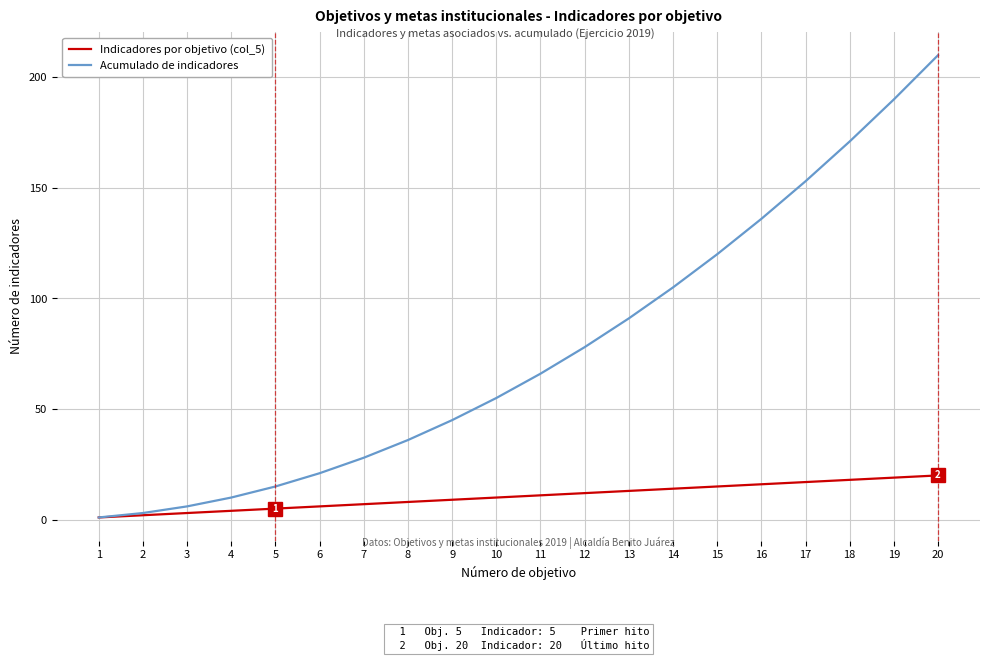

True or false: Acumulado de indicadores has more than 2 points higher than both neighbors.

False